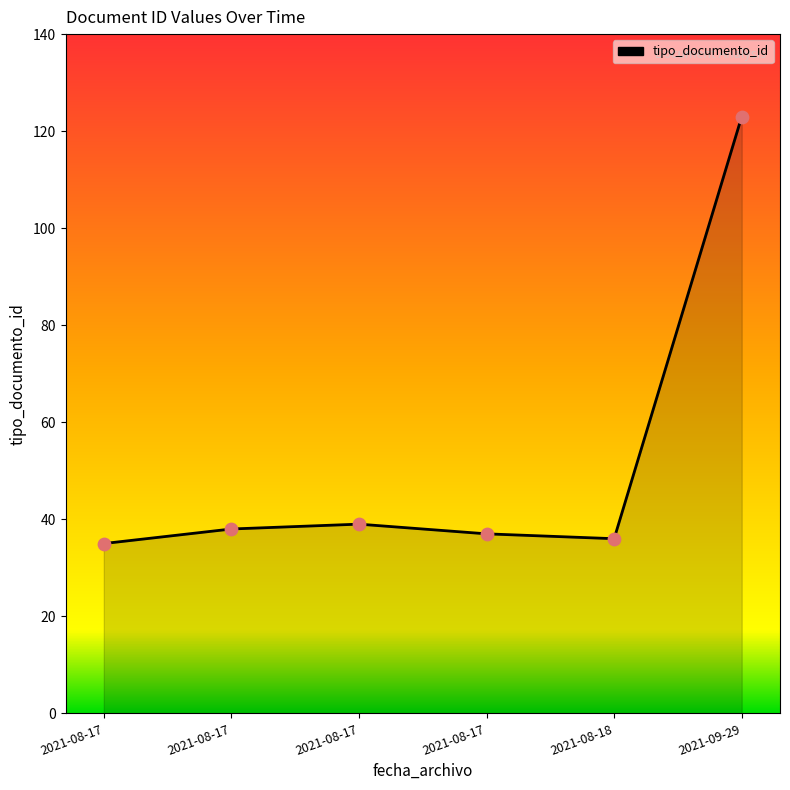

What is the change in value from 2021-08-17 to 2021-08-18?

-3